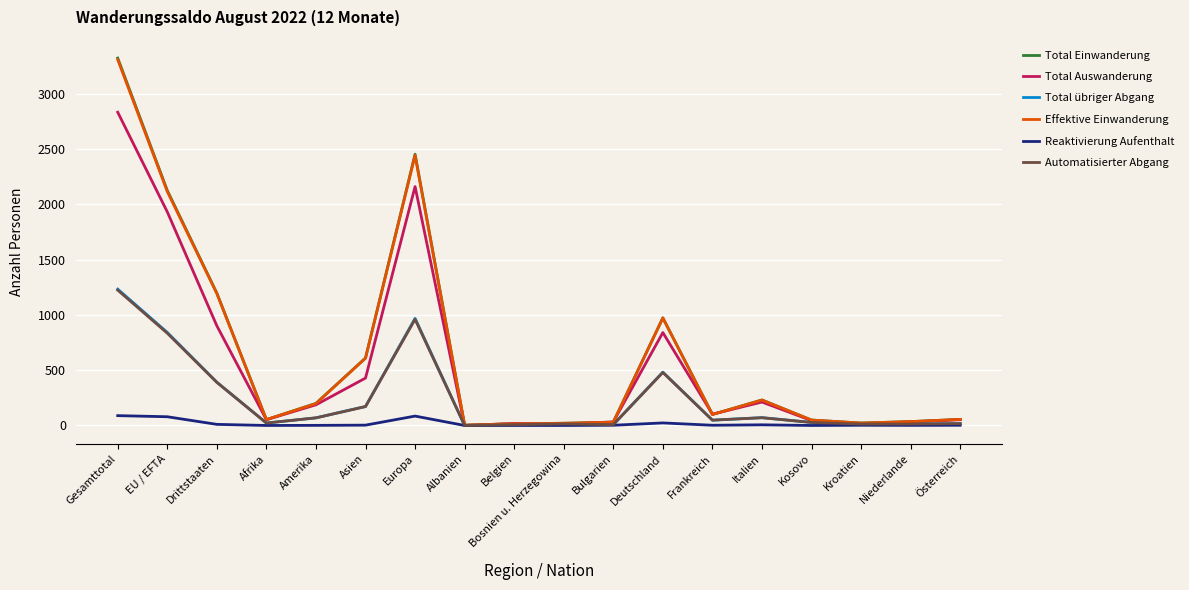

What is the difference between the second highest and second lowest values in the Automatisierter Abgang series?

954